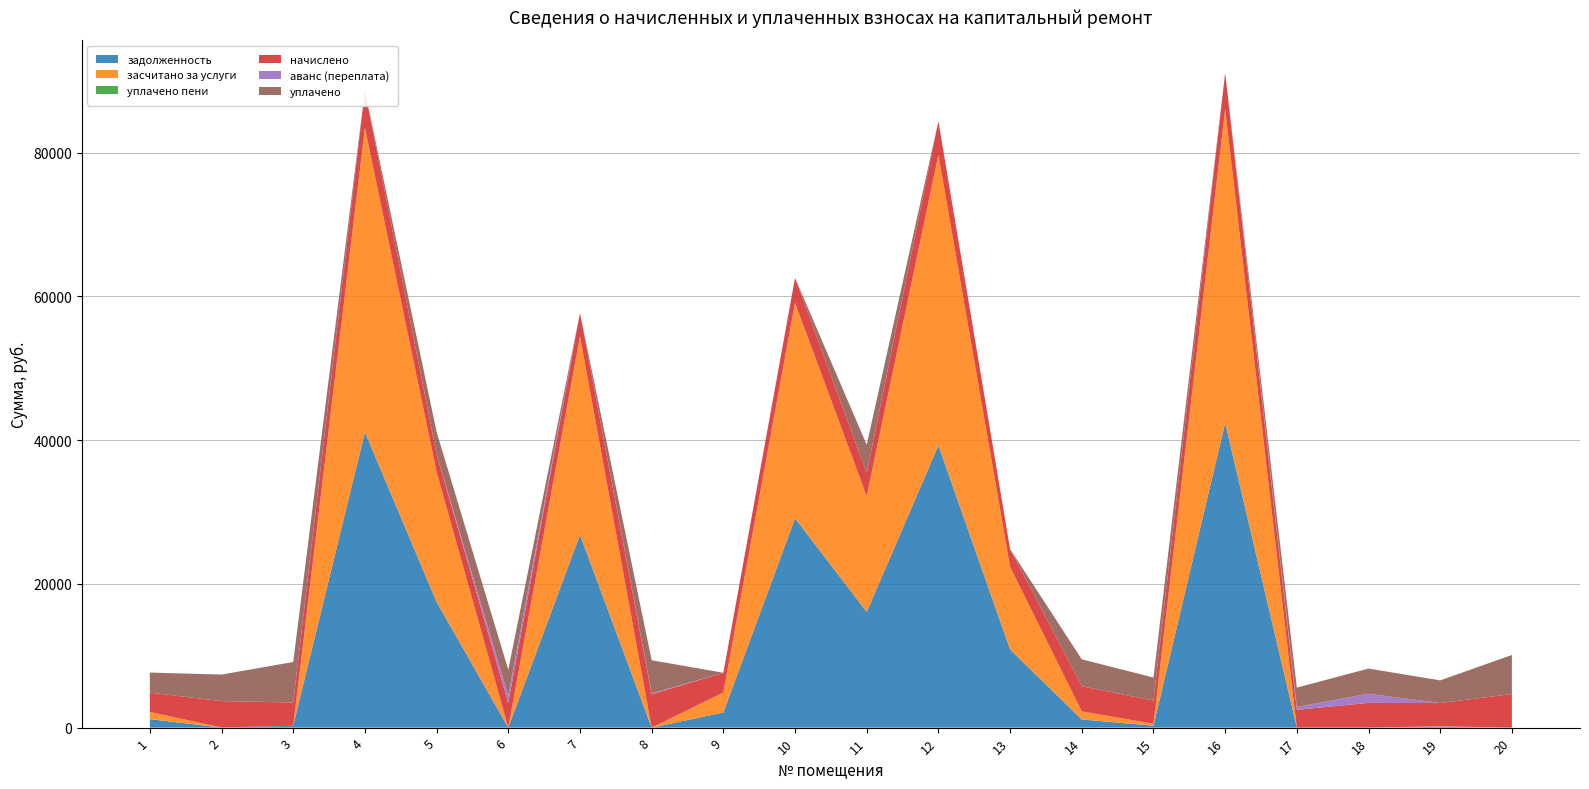

Reading right to left, what are all the values shown in this chart?

задолженность: 0.0	116.0	0.0	0.0	42391.1	268.5	1132.5	10873.9	39260.3	16099.3	29116.5	2108.2	0.0	26824.2	0.0	17478.8	41110.1	263.7	14.7	1178.4
засчитано за услуги: 0.0	64.1	0.0	0.0	43650.4	268.5	1132.5	11489.5	40426.6	16099.5	29981.4	2790.8	0.0	27627.7	0.0	18090.8	42343.2	0.0	0.0	1002.8
уплачено пени: 0.0	0.0	0.0	0.0	0.0	0.0	0.0	0.0	0.0	0.0	0.0	0.0	0.0	0.0	0.0	0.0	0.0	0.0	0.0	0.0
начислено: 4672.3	3236.4	3444.7	2477.5	5036.9	3221.5	3496.8	2462.6	4664.9	3229.0	3459.6	2730.5	4635.1	3214.1	3429.8	2447.8	5155.7	3236.4	3675.4	2685.8
аванс (переплата): 0.0	0.0	1273.7	411.9	0.0	0.0	0.0	0.0	0.0	0.0	0.0	0.0	120.8	0.0	1026.2	0.0	0.0	0.0	0.0	0.0
уплачено: 5433.5	3157.0	3500.0	2674.5	0.0	3209.4	3746.6	0.0	0.0	3926.1	0.0	0.0	4621.0	0.0	3598.0	3118.6	0.0	5630.0	3692.0	2791.0